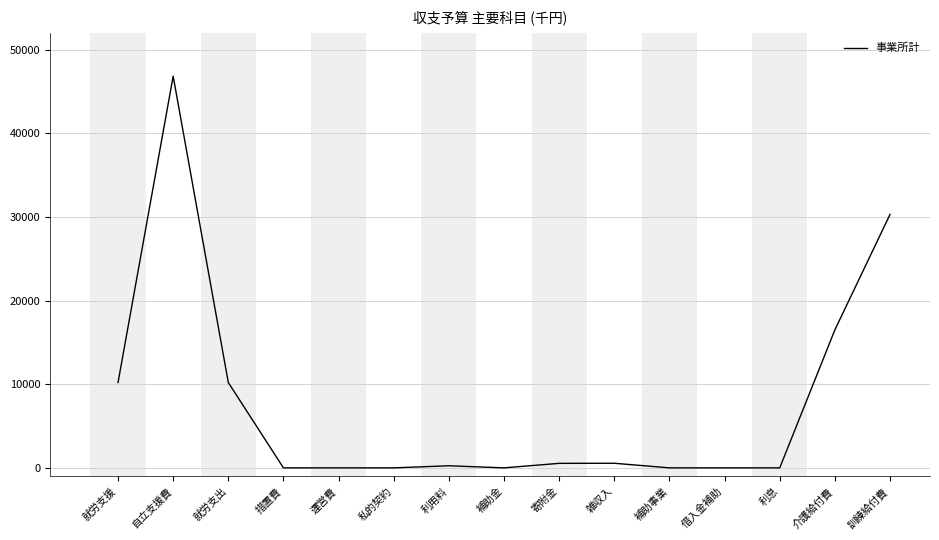

Count the number of categories in the chart.

15